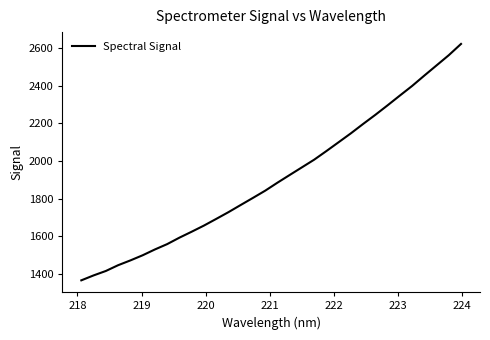

What is the maximum value shown in the chart?

2623.7